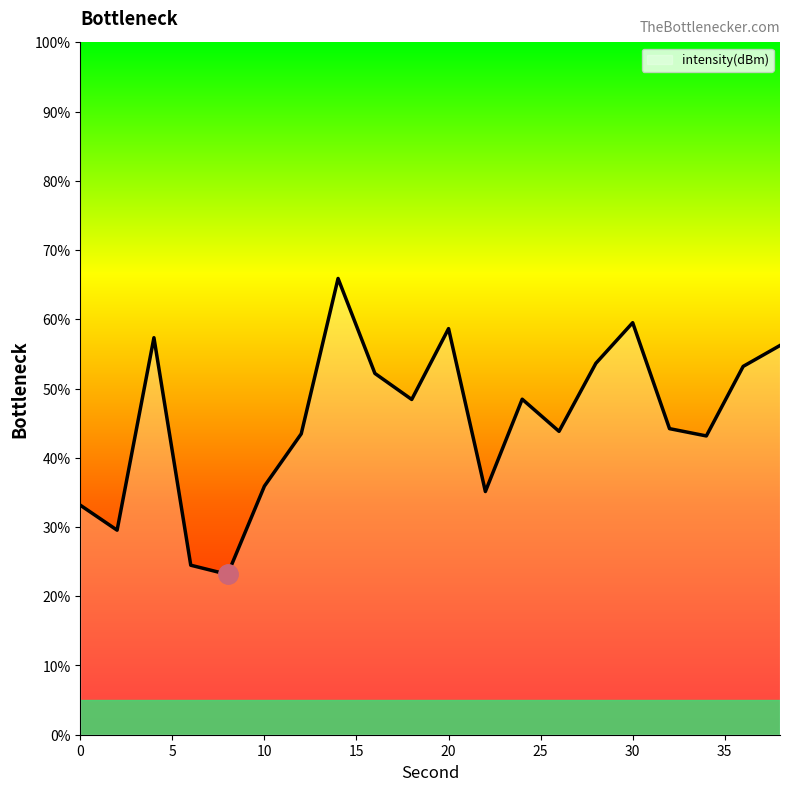

What is the minimum value shown in the chart?

23.2